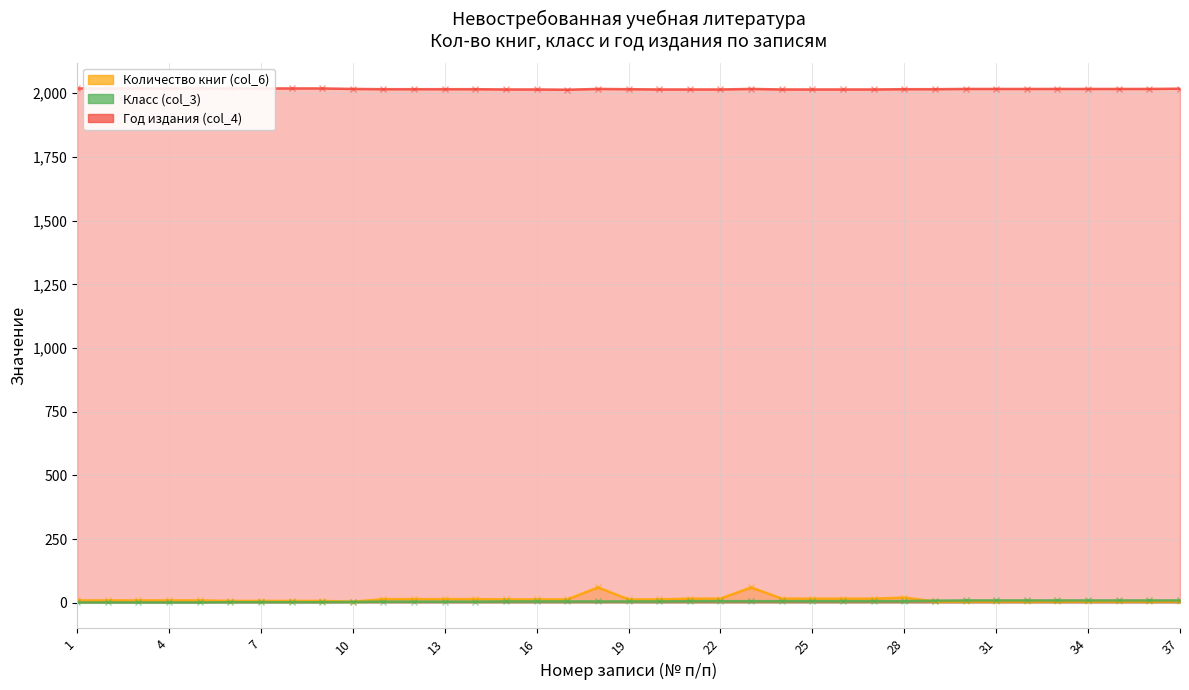

Between 5 and 11, which is larger?

11